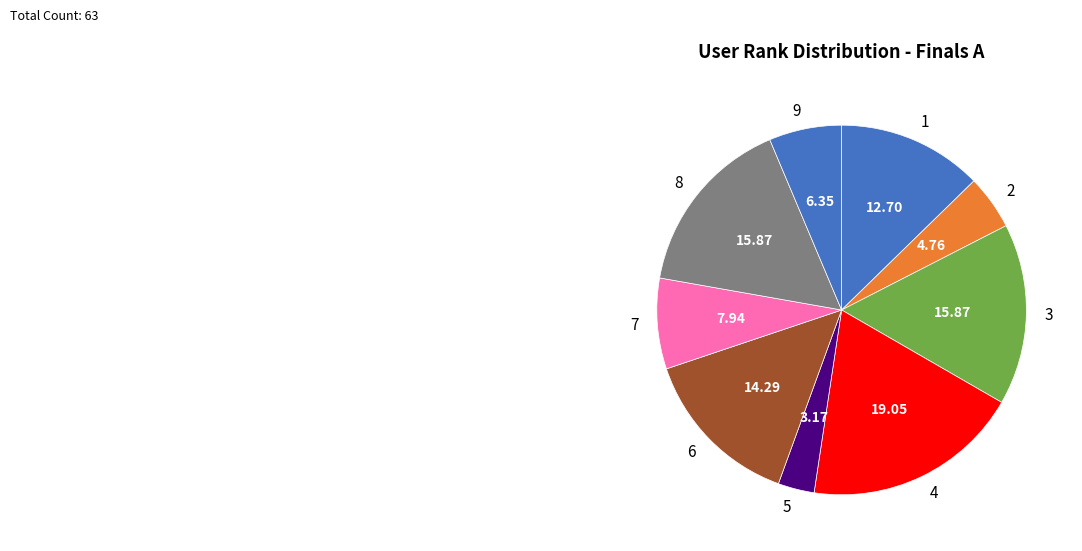

Combined, do 6 and 7 account for over 50%?

No